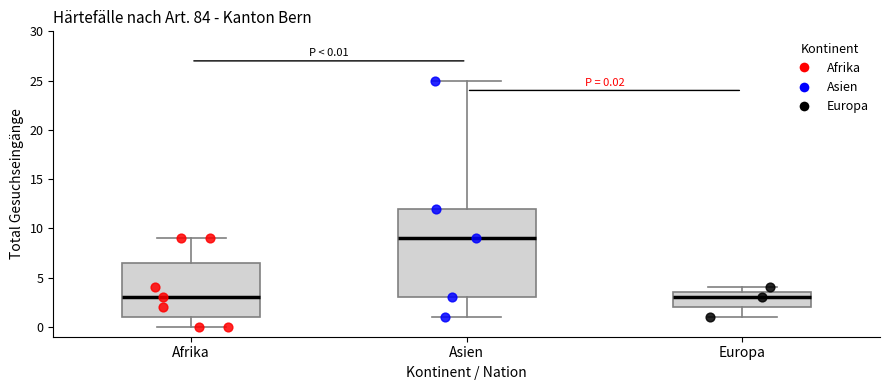

Comparing the boxes themselves (not the whiskers), which one is the tallest?

Asien